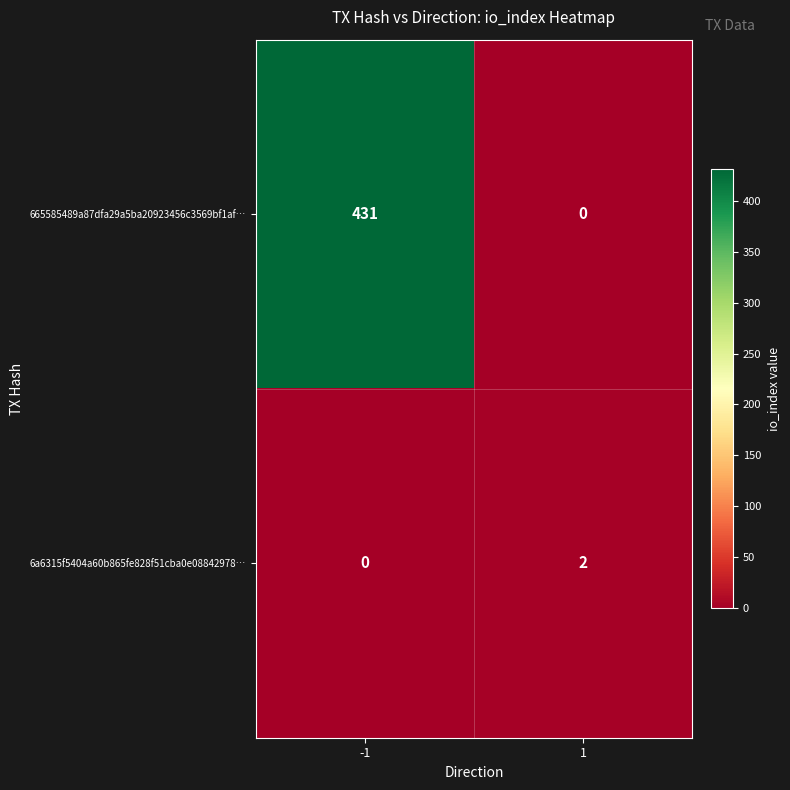

Which label corresponds to the largest value in the chart?

-1